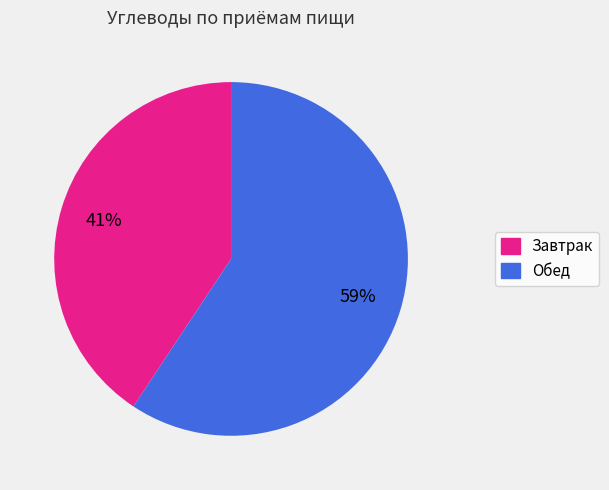

Which category has the smallest portion of the pie?

Завтрак